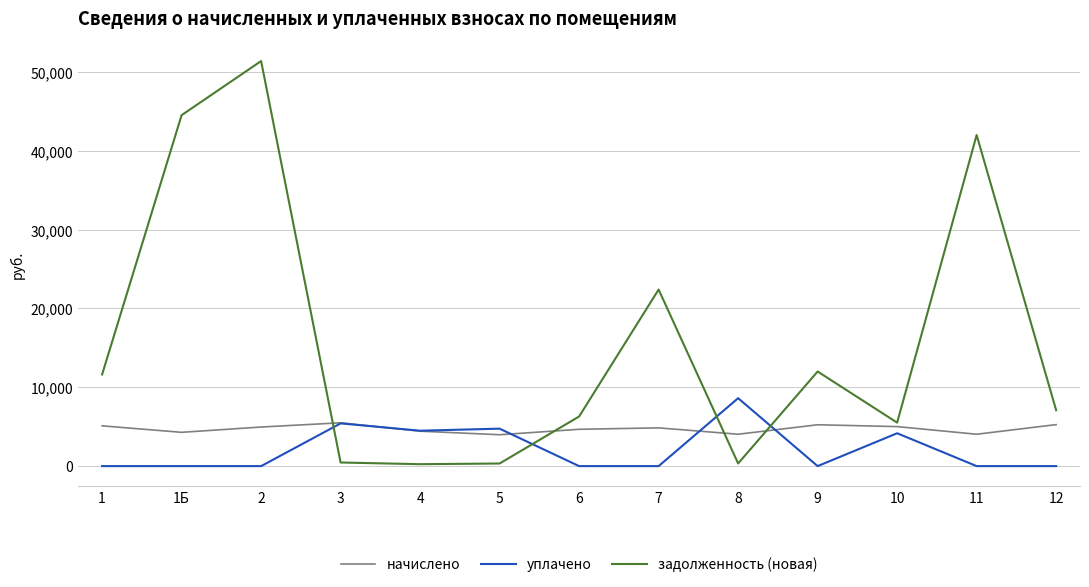

What are all the series names shown in the legend?

начислено, уплачено, задолженность (новая)